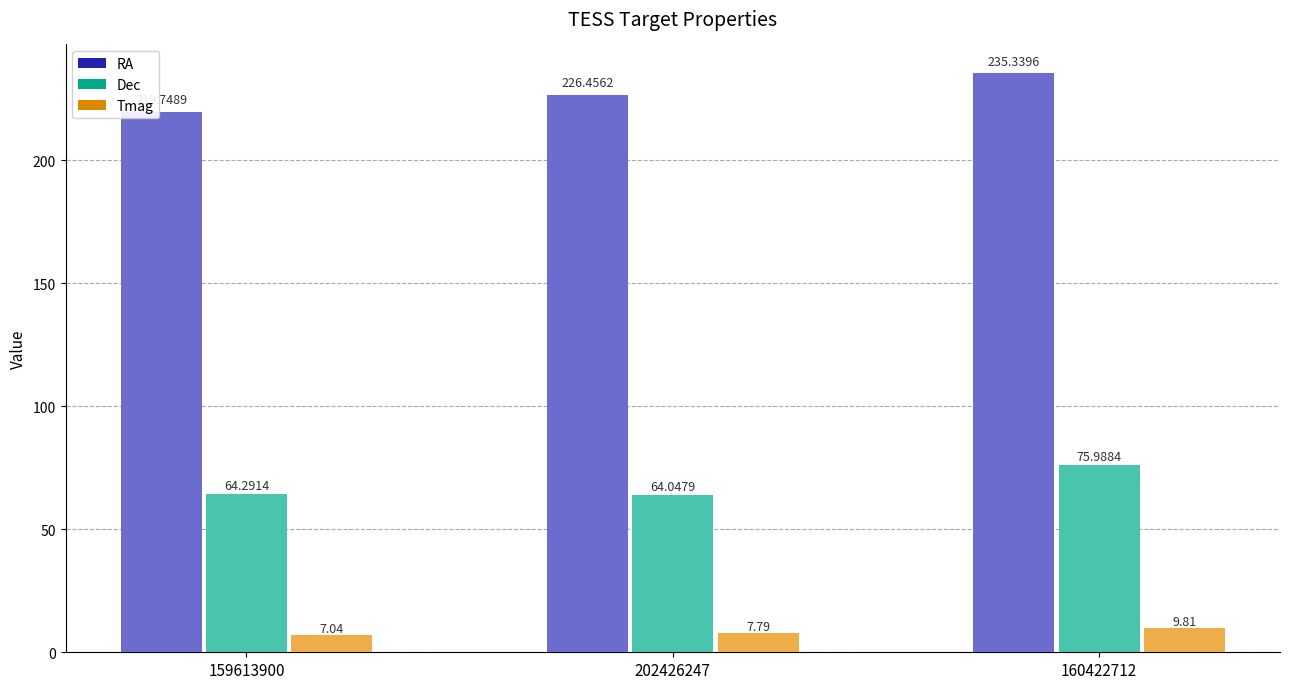

What is the maximum value for Dec?

76.0